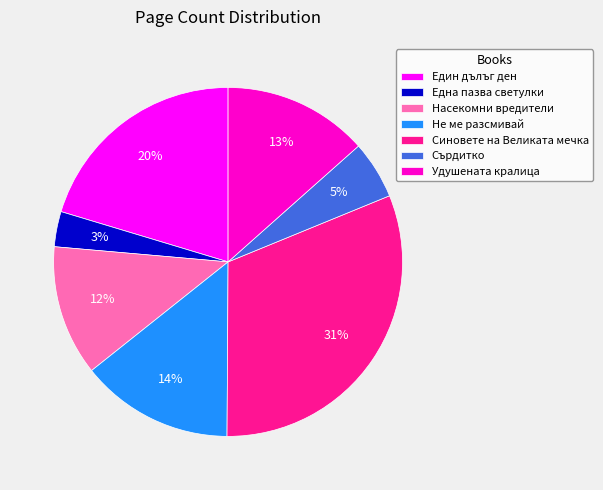

Count the number of slices in the pie.

7